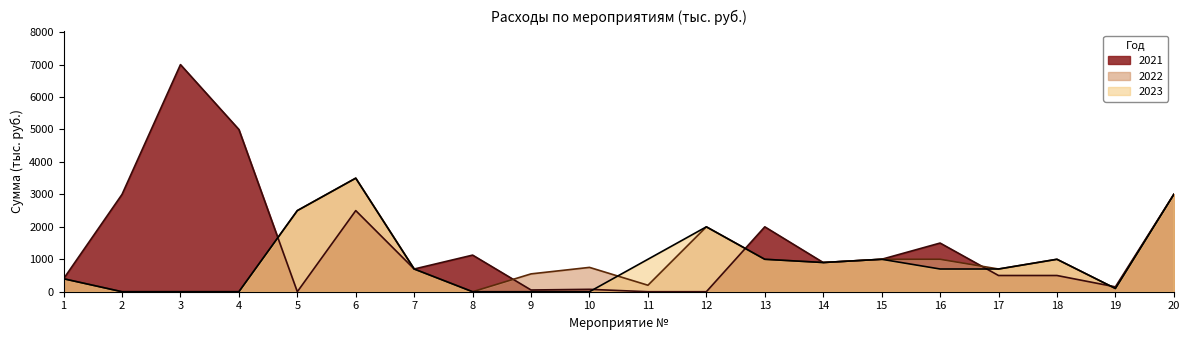

Reading left to right, extract all data points from this chart.

2021: 1=400.0	2=3000.0	3=7000.0	4=5000.0	5=0.0	6=2500.0	7=700.0	8=1128.4	9=53.0	10=74.0	11=0.0	12=0.0	13=2000.0	14=900.0	15=1000.0	16=1500.0	17=500.0	18=500.0	19=150.0	20=3000.0
2022: 1=400.0	2=0.0	3=0.0	4=0.0	5=2500.0	6=3500.0	7=700.0	8=0.0	9=550.0	10=750.0	11=200.0	12=2000.0	13=1000.0	14=900.0	15=1000.0	16=1000.0	17=700.0	18=1000.0	19=100.0	20=3000.0
2023: 1=400.0	2=0.0	3=0.0	4=0.0	5=2500.0	6=3500.0	7=700.0	8=0.0	9=0.0	10=0.0	11=1000.0	12=2000.0	13=1000.0	14=900.0	15=1000.0	16=700.0	17=700.0	18=1000.0	19=100.0	20=3000.0